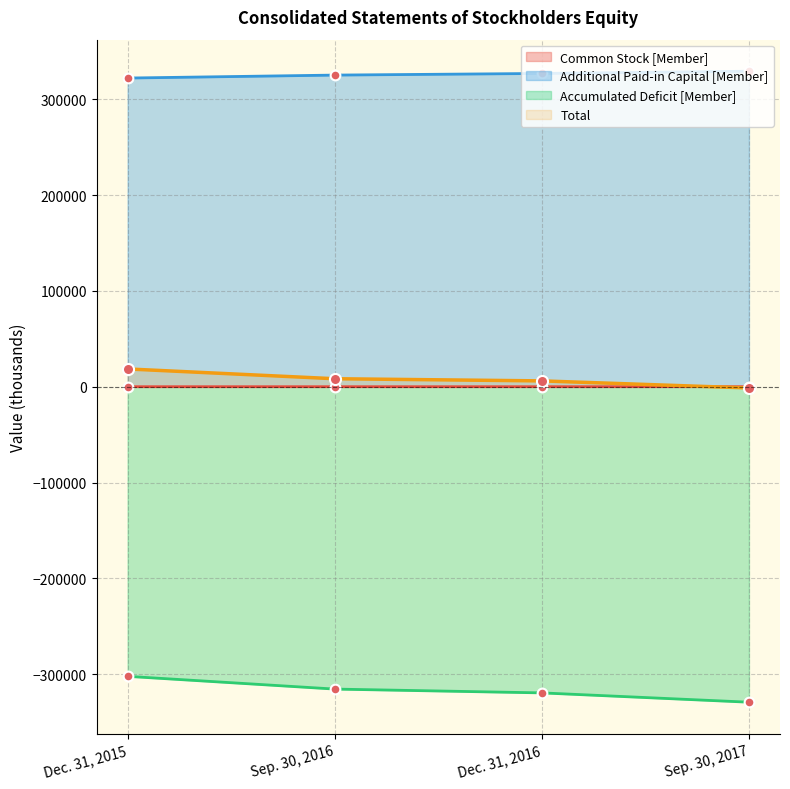

What is the smallest value displayed?

-329252